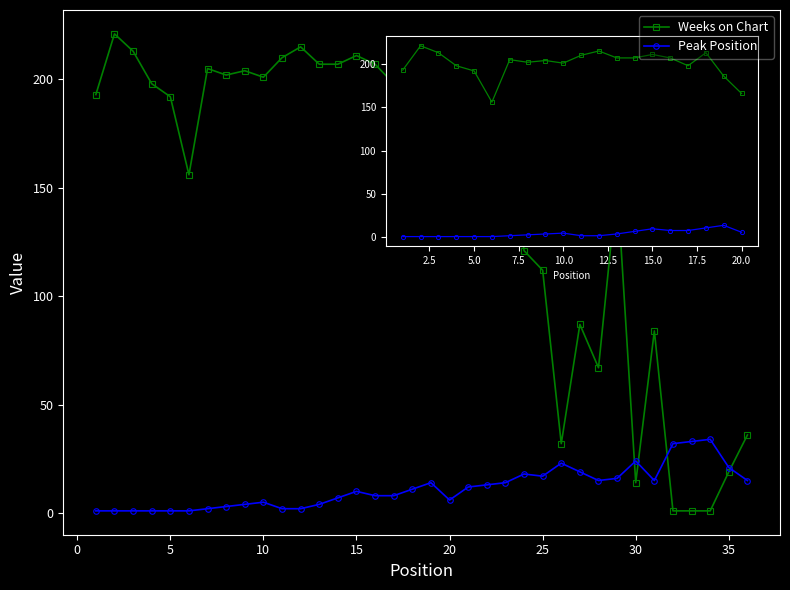

True or false: Weeks on Chart has more than 0 points higher than both neighbors.

True